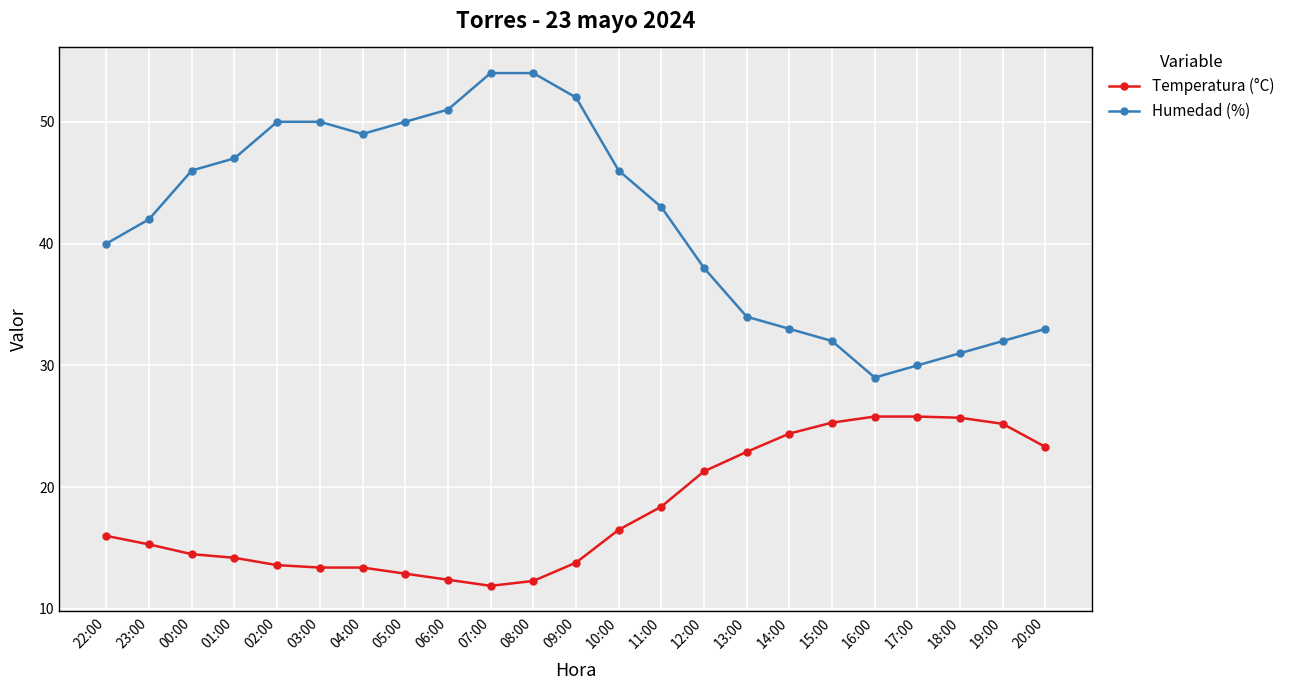

What is the value of the Temperatura (°C) point at the 13th from the left?

16.5